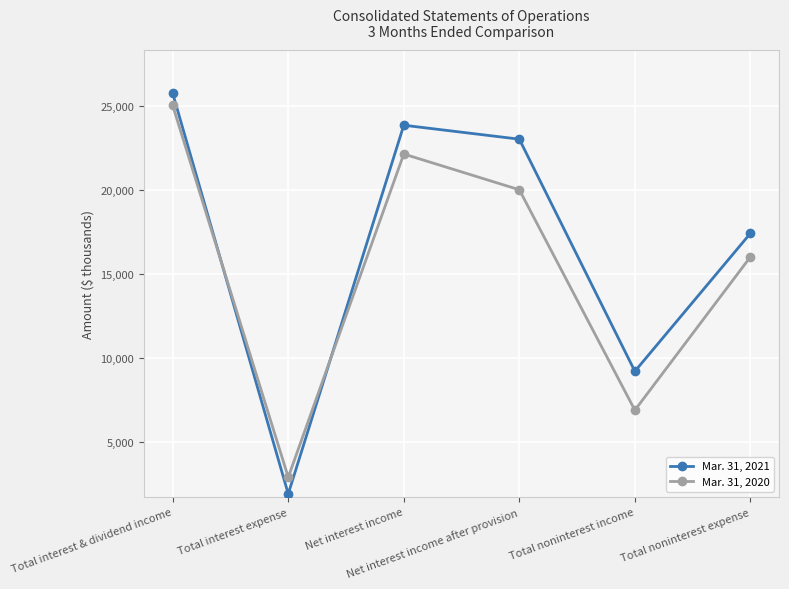

At Net interest income after provision, list the series in order from smallest to largest.

Mar. 31, 2020, Mar. 31, 2021